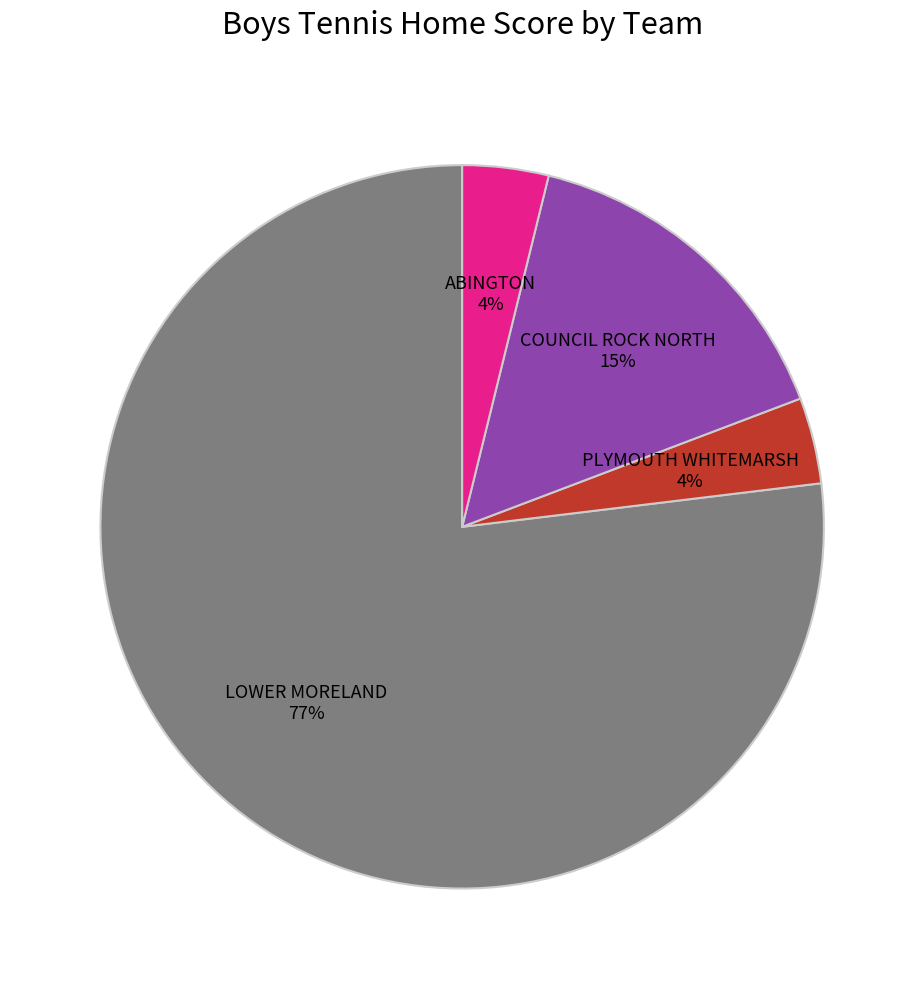

To the nearest percent, what is the average slice percentage?

25%